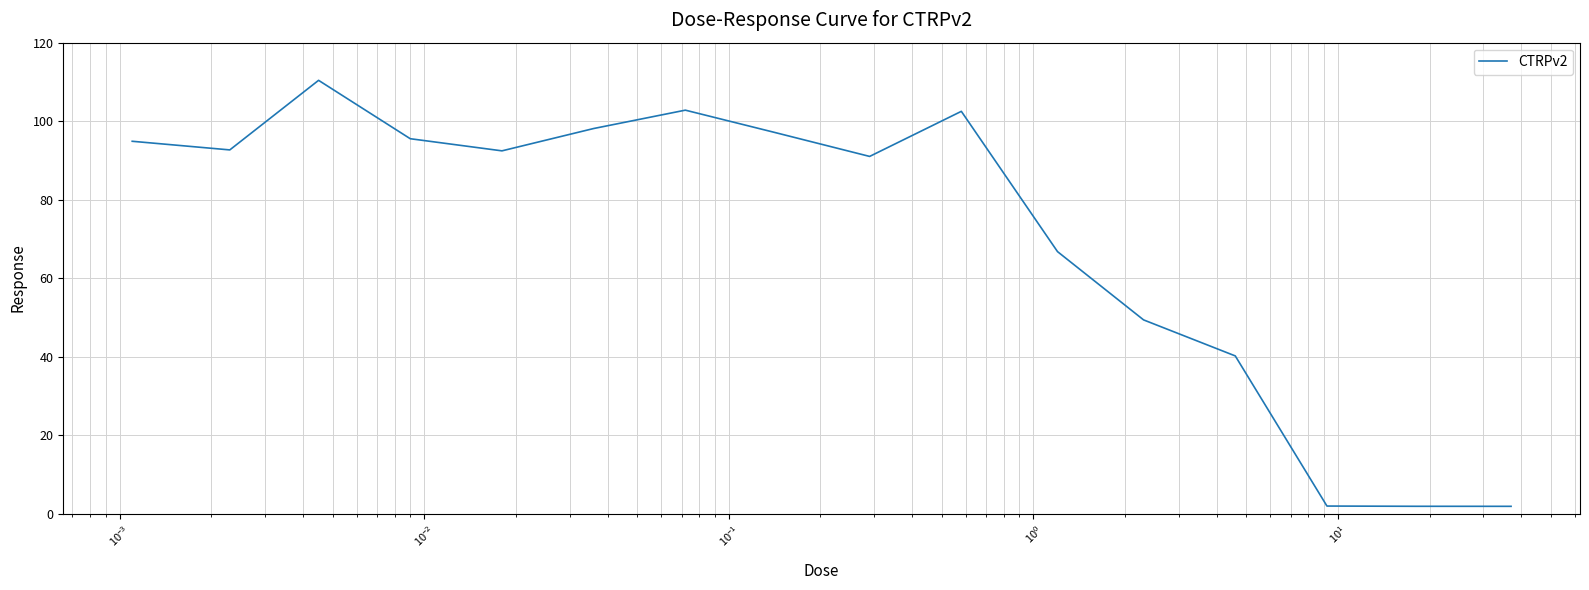

What is the greatest value displayed?

110.4